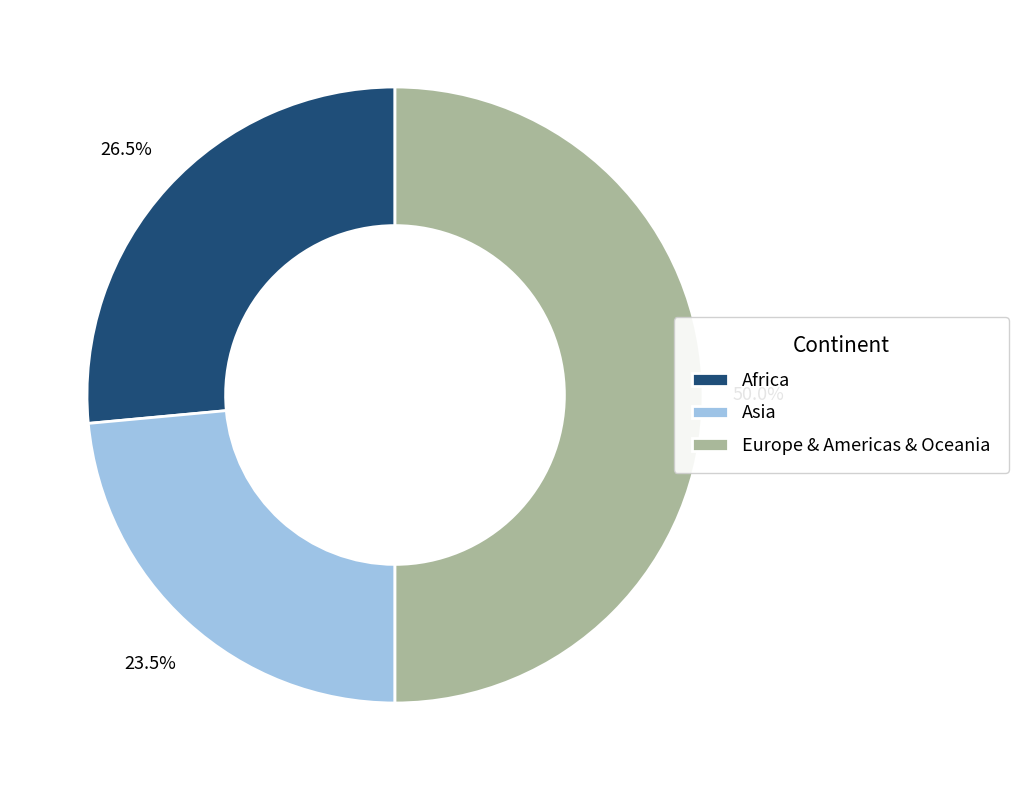

The Asia slice represents 36% of the pie. True or false?

False